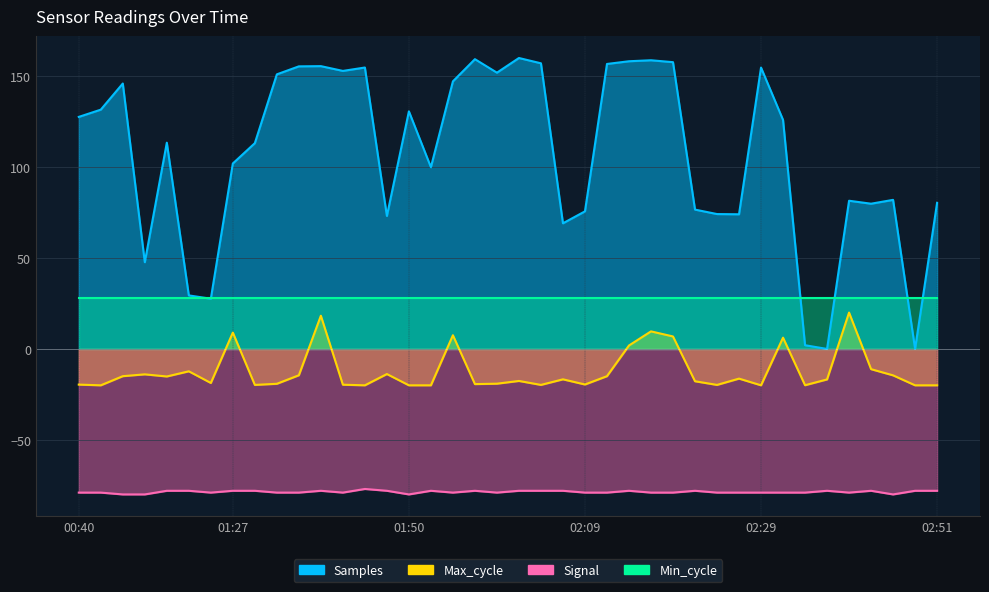

The value of Signal at 00:40 is -79.0. True or false?

True